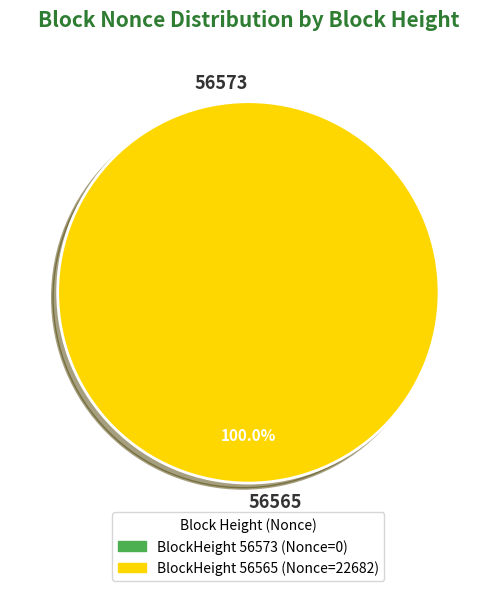

To the nearest percent, what is the difference between the largest and smallest slice percentages?

100%